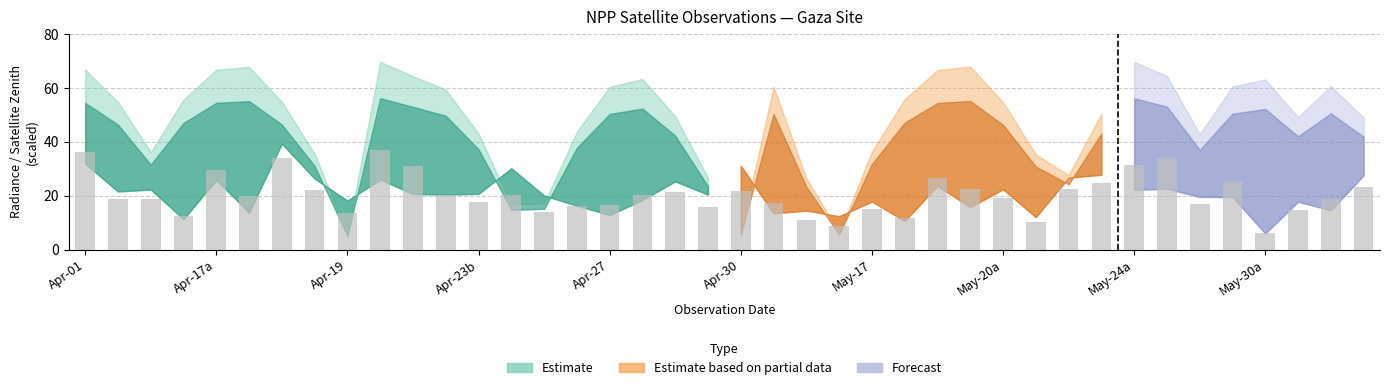

What is the value of the 9th bar from the left?

13.5